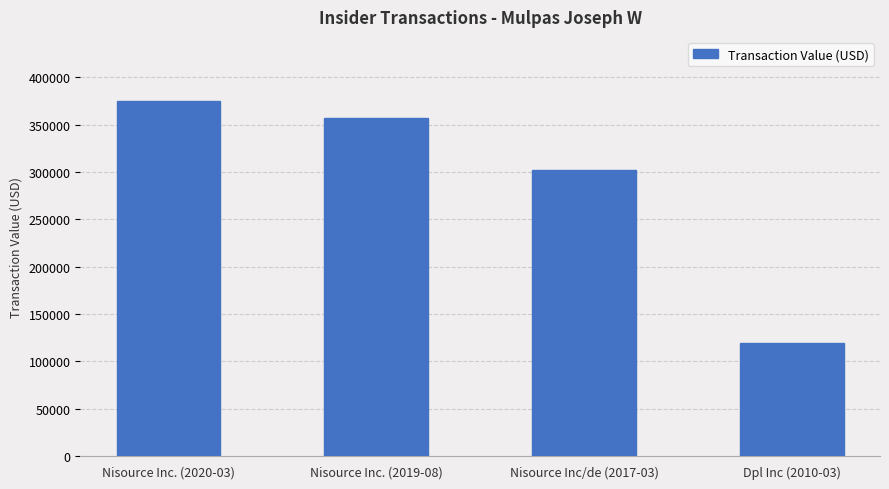

What position from the left is Nisource Inc. (2020-03)?

1